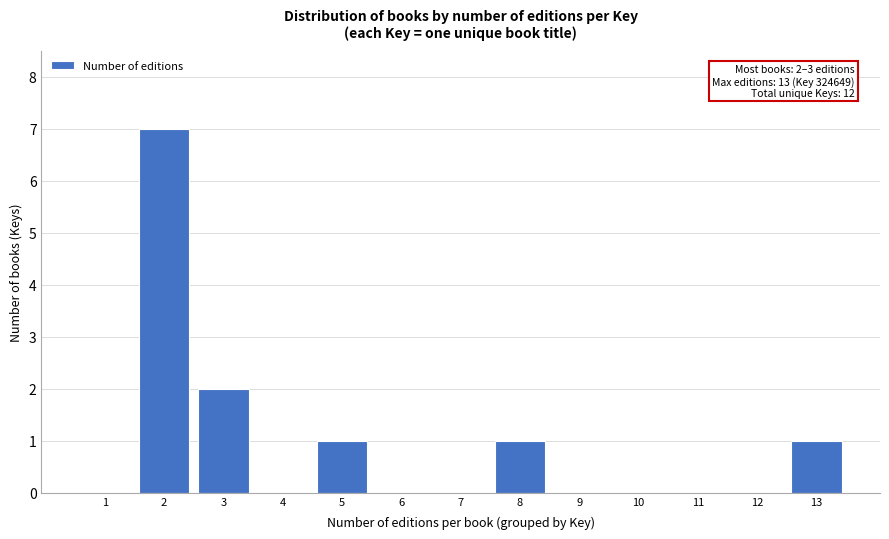

Which range on the x-axis has the tallest bar?

1.5 to 2.5